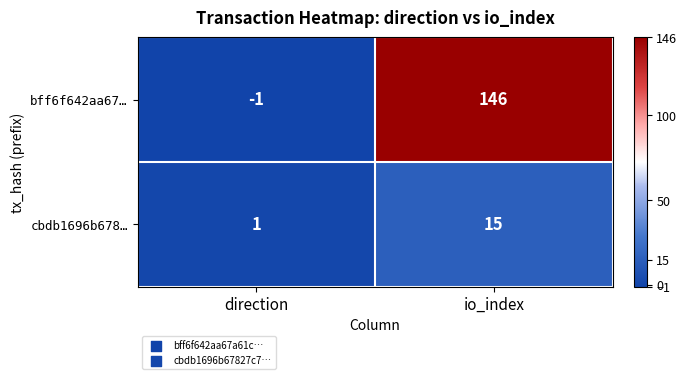

Is the value of cbdb1696b678… at io_index greater than the value of bff6f642aa67… at io_index?

No